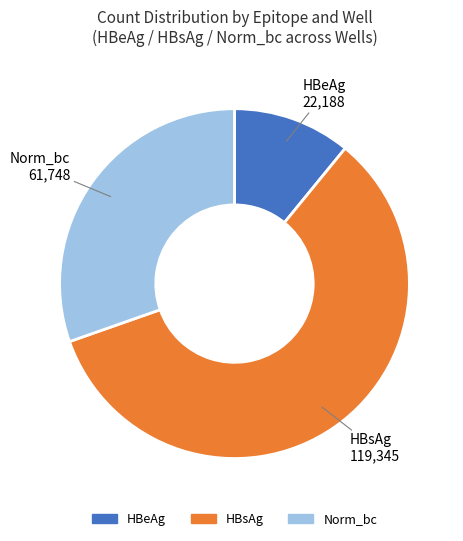

Which category has the biggest portion of the pie?

HBsAg